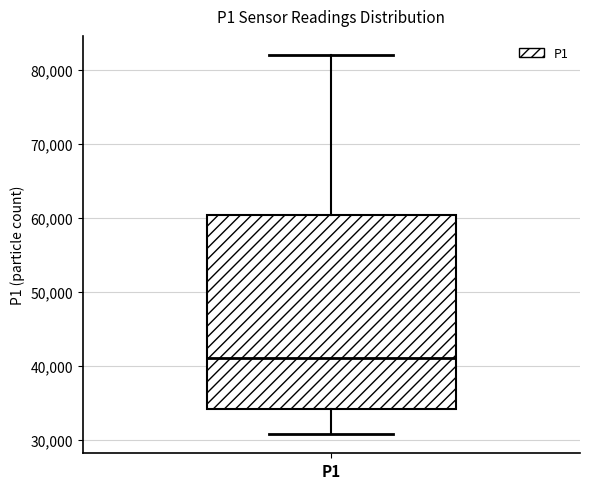

Transcribe this box plot: give where the median line is, the range the box spans, and where the two whiskers end, as read against the y-axis. The values are not printed on the chart, so give them approximately, as read against the axis.

median 41000, box 34000 to 60000, whiskers 31000 to 82000